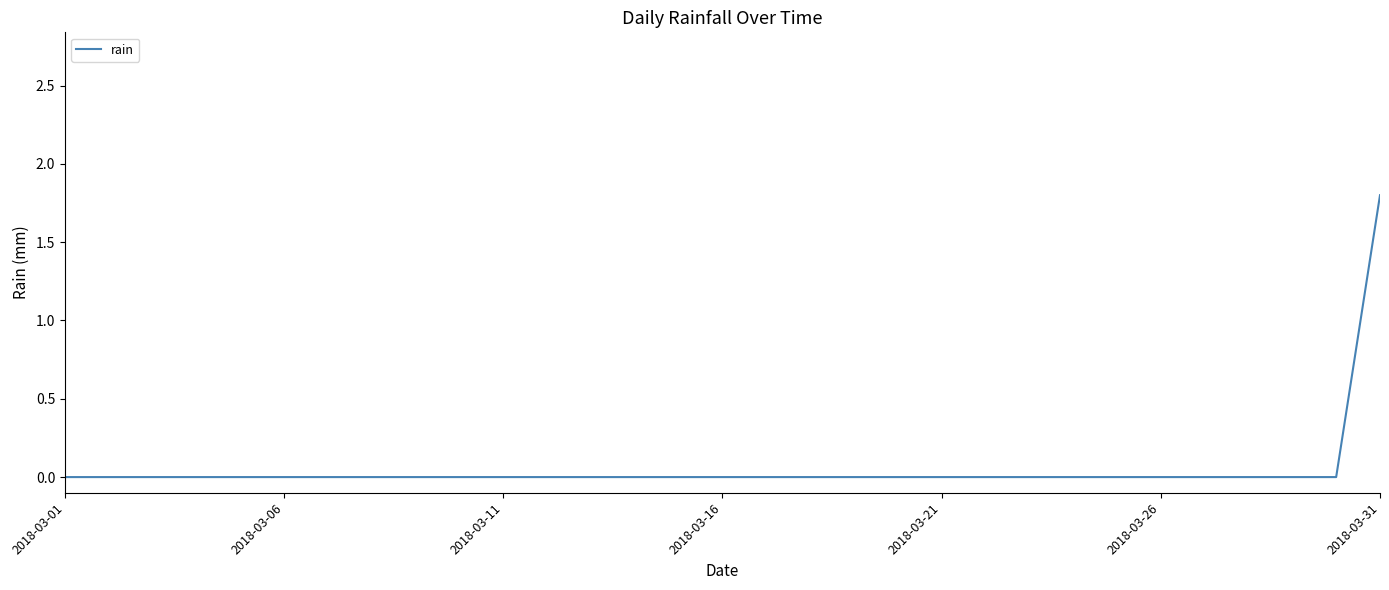

What is the difference between the maximum and minimum values?

1.8